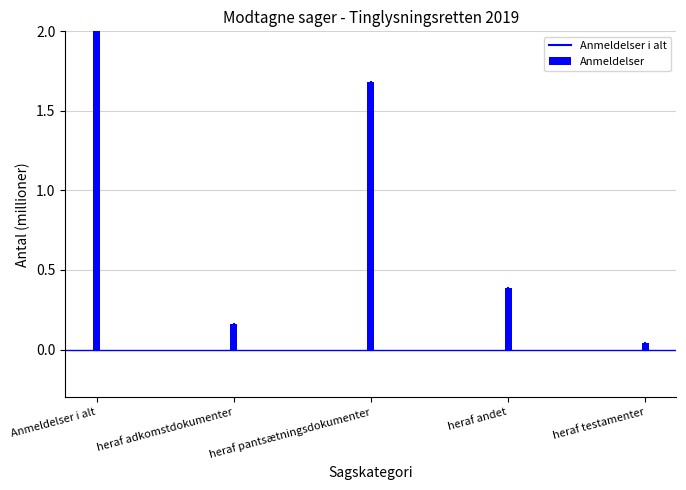

List the labels in order of value, largest first.

Anmeldelser i alt, heraf pantsætningsdokumenter, heraf andet, heraf adkomstdokumenter, heraf testamenter